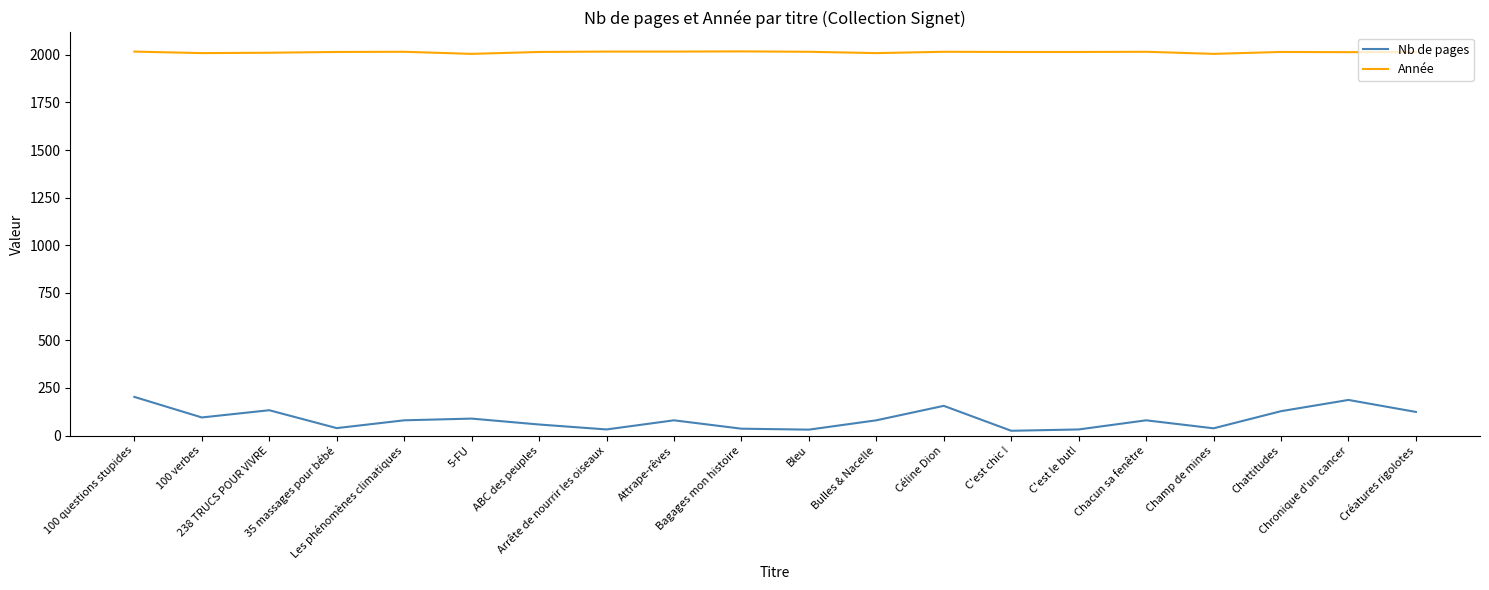

What are all the series names shown in the legend?

Nb de pages, Année